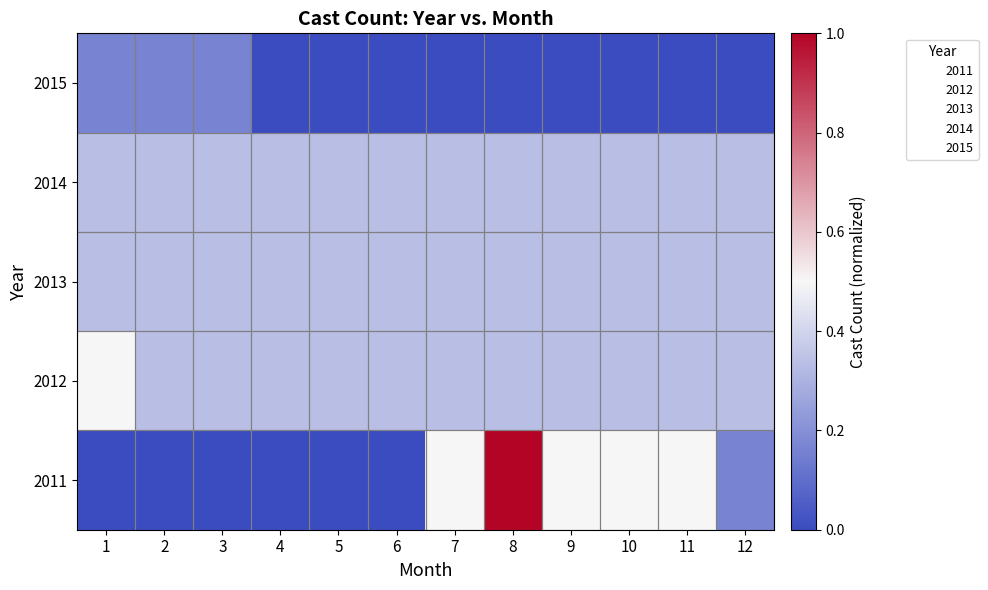

Reading left to right, extract all data points from this chart.

2011: 1=0.0	2=0.0	3=0.0	4=0.0	5=0.0	6=0.0	7=0.5	8=1.0	9=0.5	10=0.5	11=0.5	12=0.2
2012: 1=0.5	2=0.3	3=0.3	4=0.3	5=0.3	6=0.3	7=0.3	8=0.3	9=0.3	10=0.3	11=0.3	12=0.3
2013: 1=0.3	2=0.3	3=0.3	4=0.3	5=0.3	6=0.3	7=0.3	8=0.3	9=0.3	10=0.3	11=0.3	12=0.3
2014: 1=0.3	2=0.3	3=0.3	4=0.3	5=0.3	6=0.3	7=0.3	8=0.3	9=0.3	10=0.3	11=0.3	12=0.3
2015: 1=0.2	2=0.2	3=0.2	4=0.0	5=0.0	6=0.0	7=0.0	8=0.0	9=0.0	10=0.0	11=0.0	12=0.0